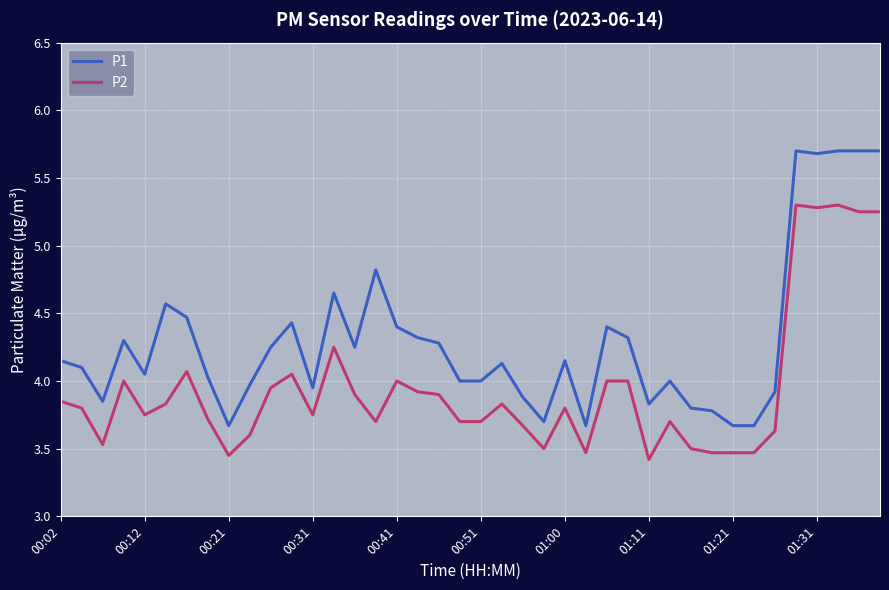

What is the maximum value shown in the chart?

5.7